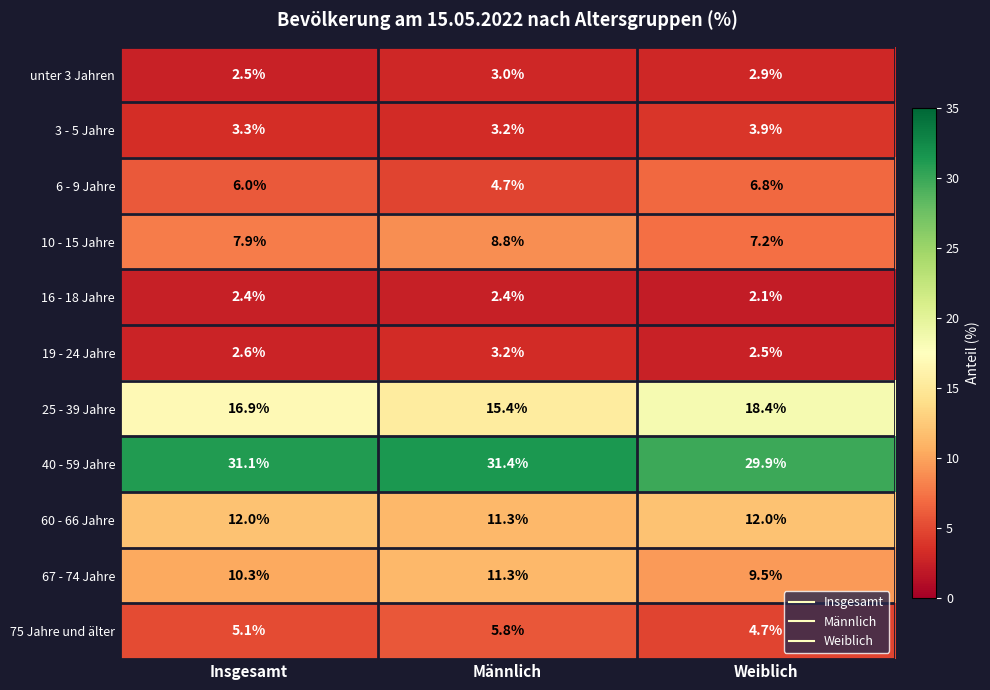

Where is 19 - 24 Jahre nearest to the value 2?

Weiblich